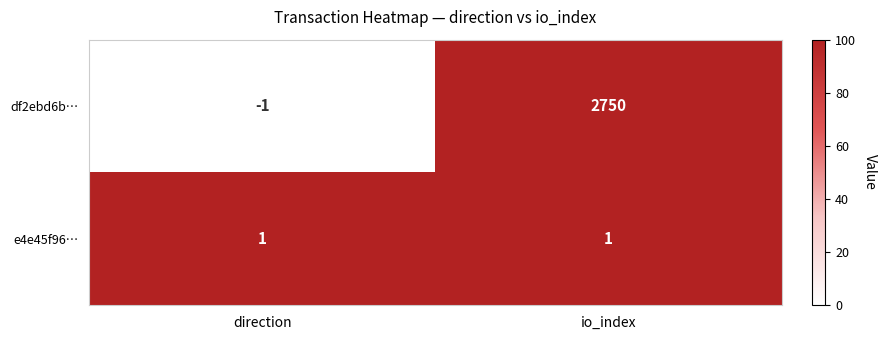

List the series in order of their peak value, highest first.

df2ebd6b…, e4e45f96…